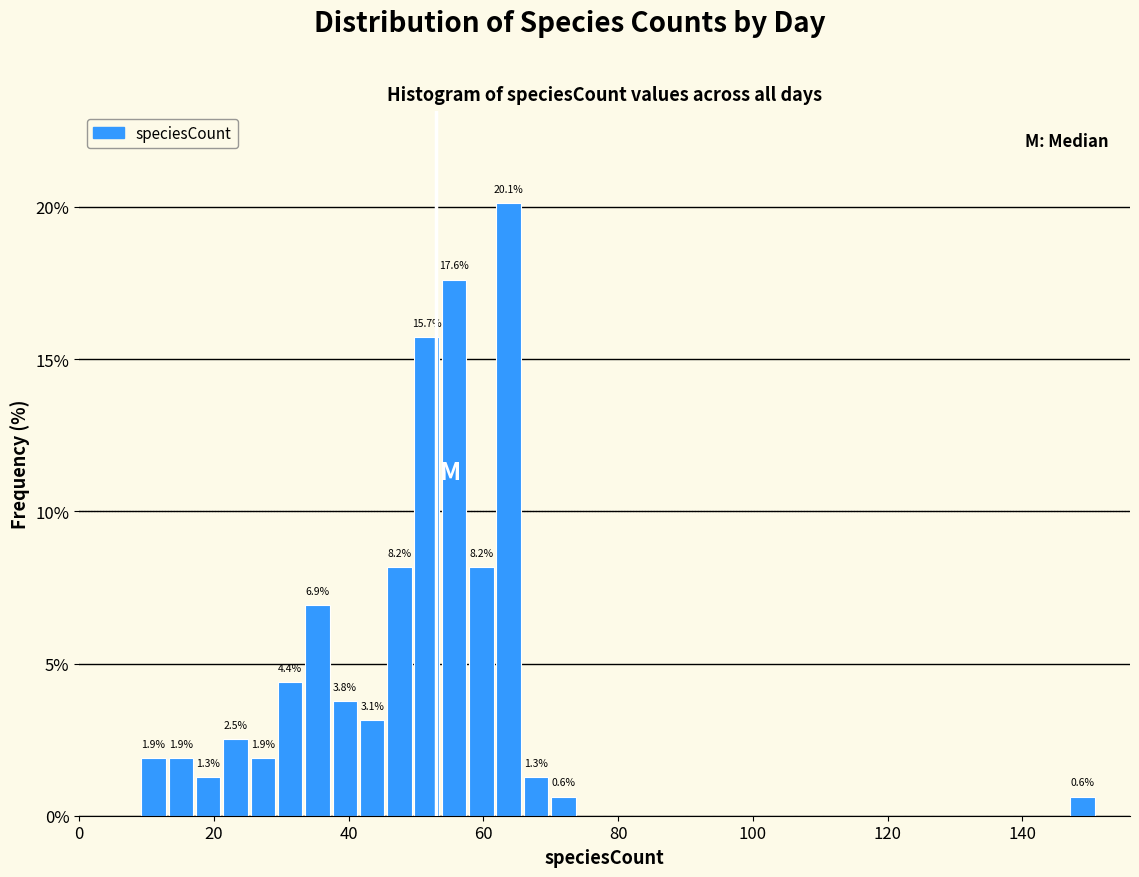

Read against the x-axis, roughly where is the centre of the tallest bar?

64